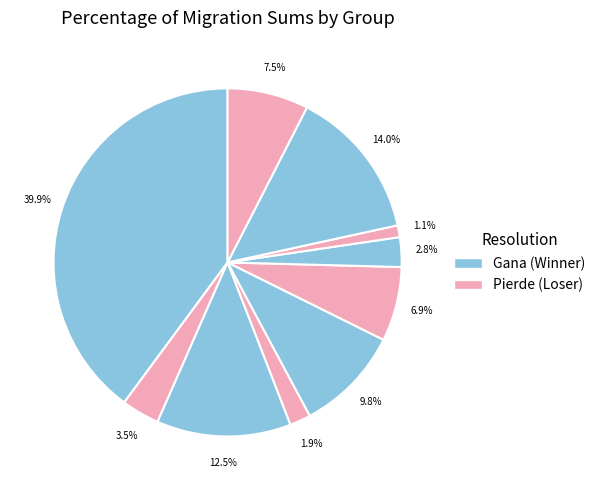

Count the number of slices in the pie.

10